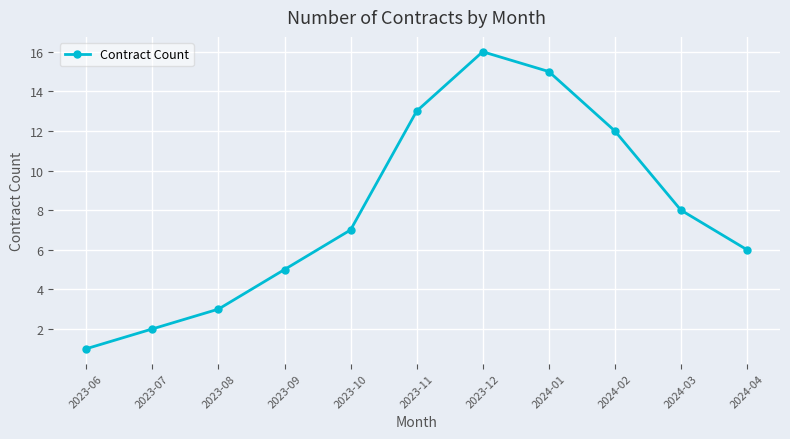

Rank the categories by value from highest to lowest.

2023-12, 2024-01, 2023-11, 2024-02, 2024-03, 2023-10, 2024-04, 2023-09, 2023-08, 2023-07, 2023-06